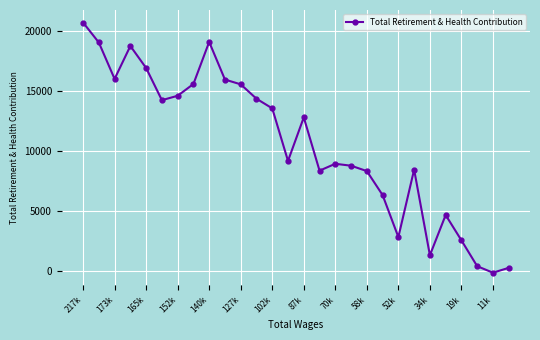

What is the maximum value shown in the chart?

20720